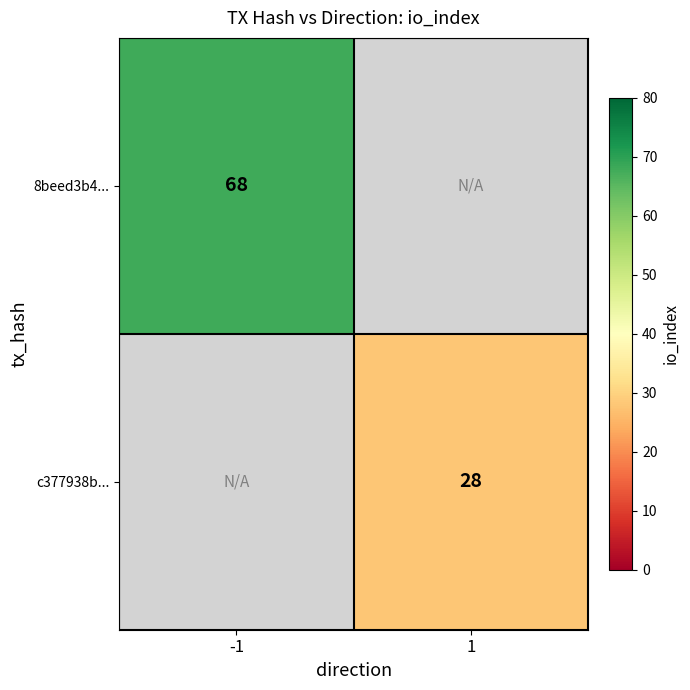

What is the minimum value shown in the chart?

28.0